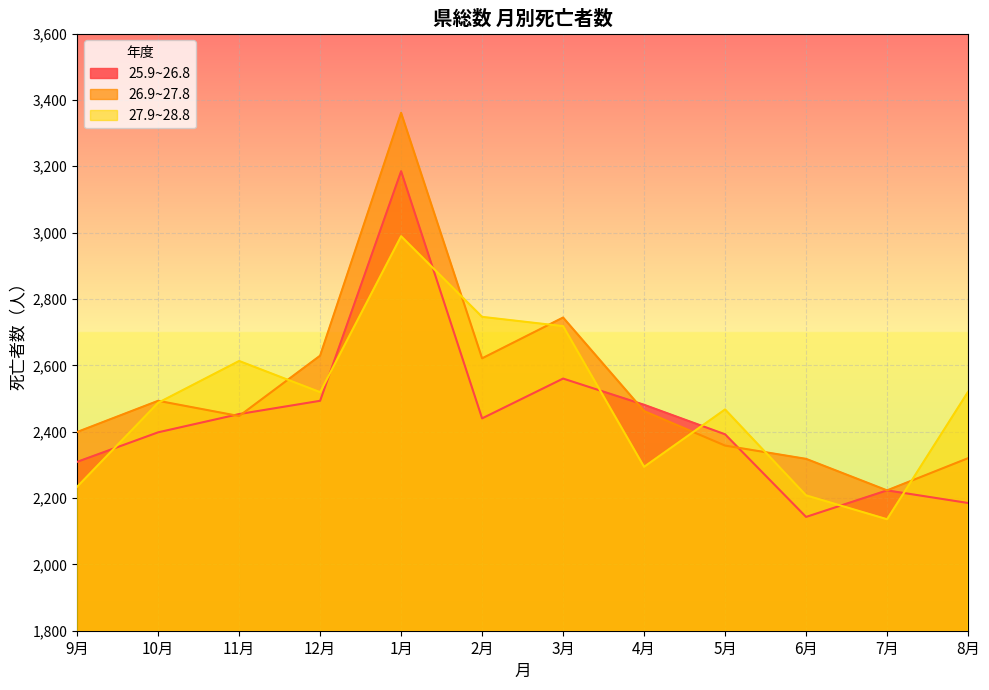

List the labels in order of 27.9~28.8 value, smallest first.

7月, 6月, 9月, 4月, 5月, 10月, 12月, 8月, 11月, 3月, 2月, 1月